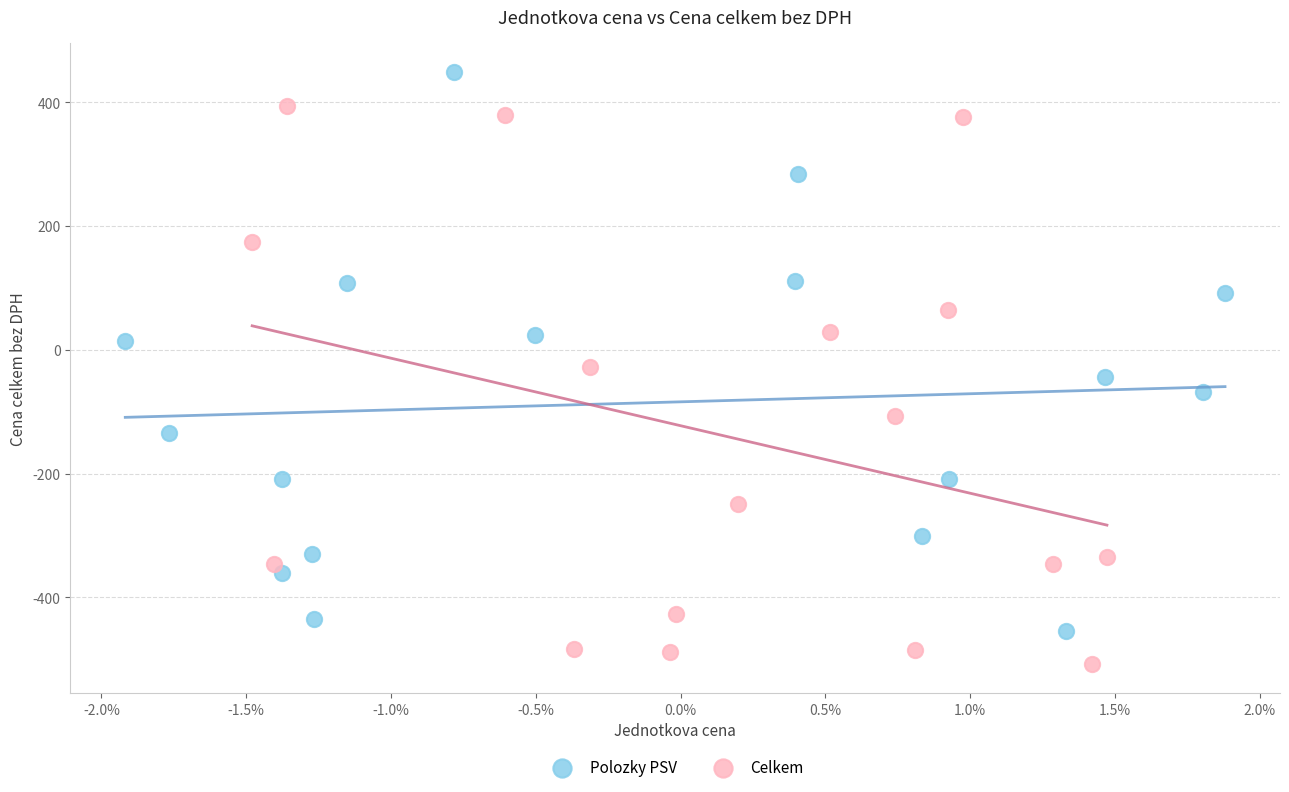

Which series reaches the minimum Y coordinate?

Celkem